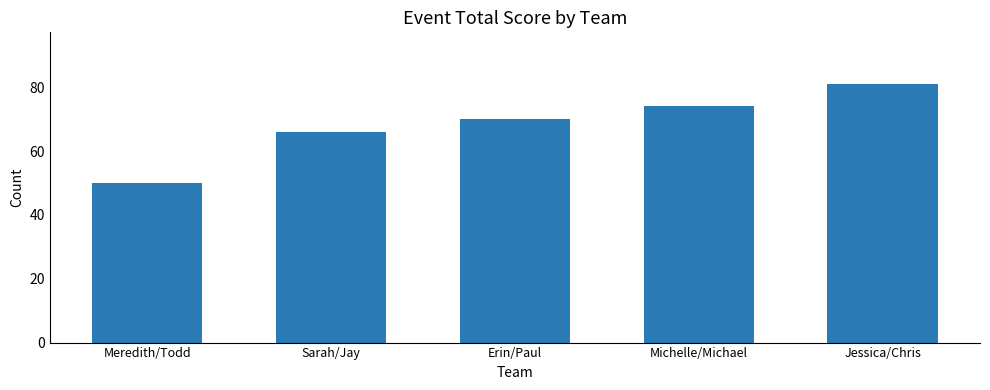

What is the label of the 3rd bar from the right?

Erin/Paul